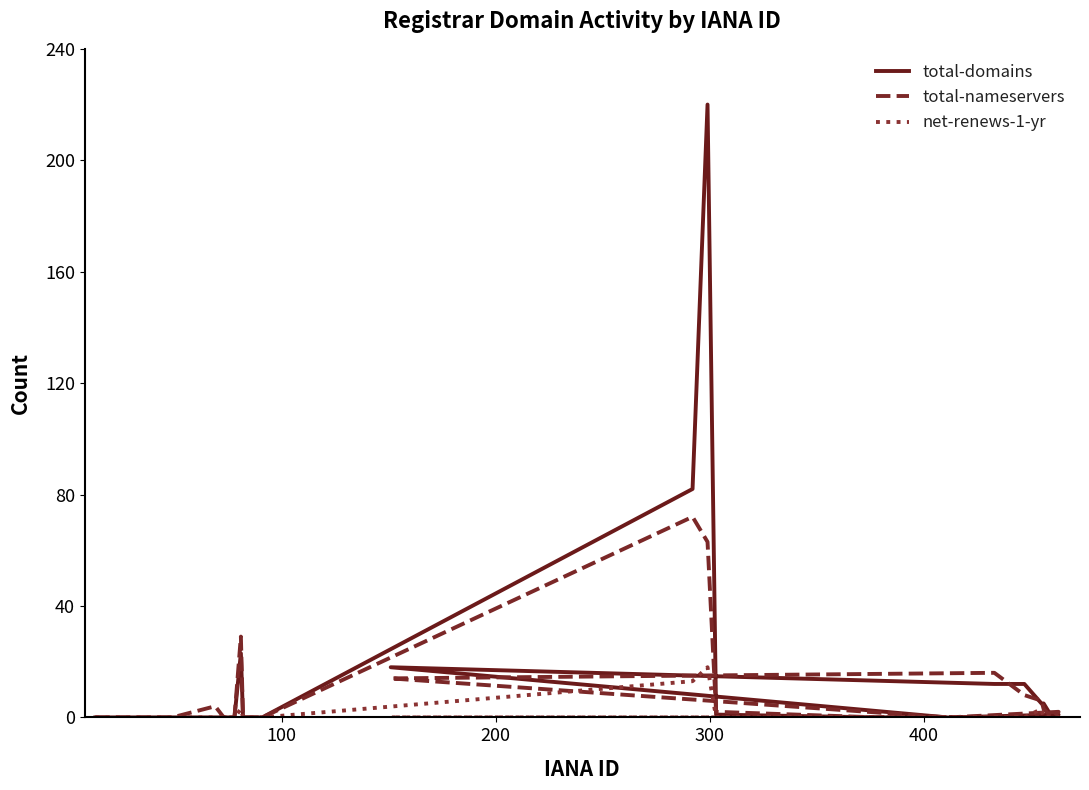

How many data points in total-domains are above 0?

10